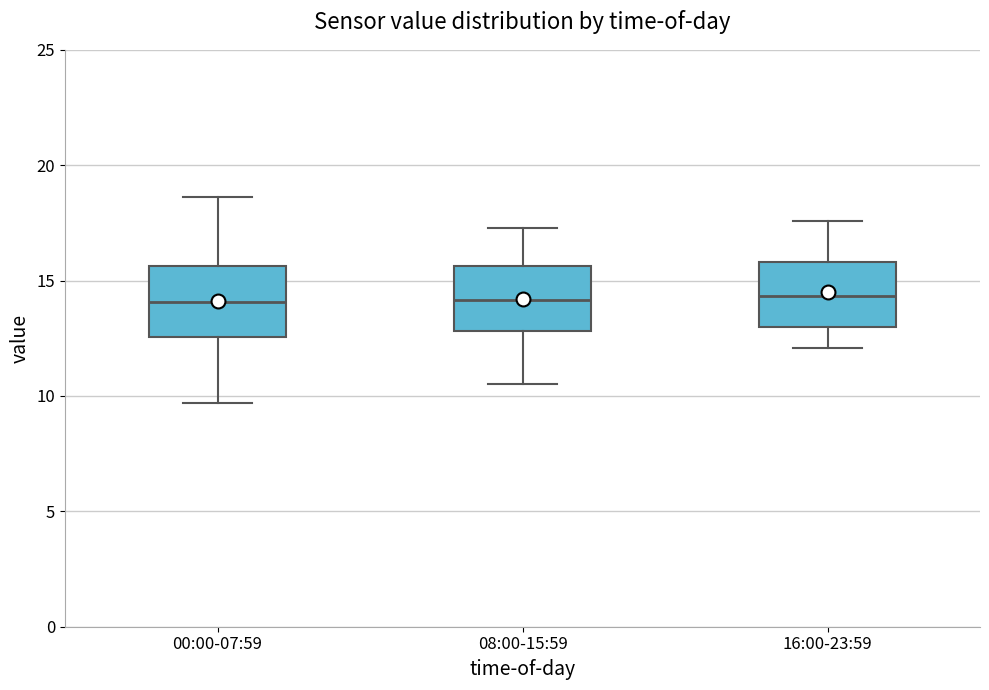

Reading left to right, read every box against the y-axis: the position of its median line, the range the box covers, and the ends of its whiskers. The values are not printed on the chart, so give them approximately, as read against the axis.

00:00-07:59: median 14.0, box 12.5 to 15.5, whiskers 9.5 to 18.5
08:00-15:59: median 14.0, box 13.0 to 15.5, whiskers 10.5 to 17.5
16:00-23:59: median 14.5, box 13.0 to 16.0, whiskers 12.0 to 17.5